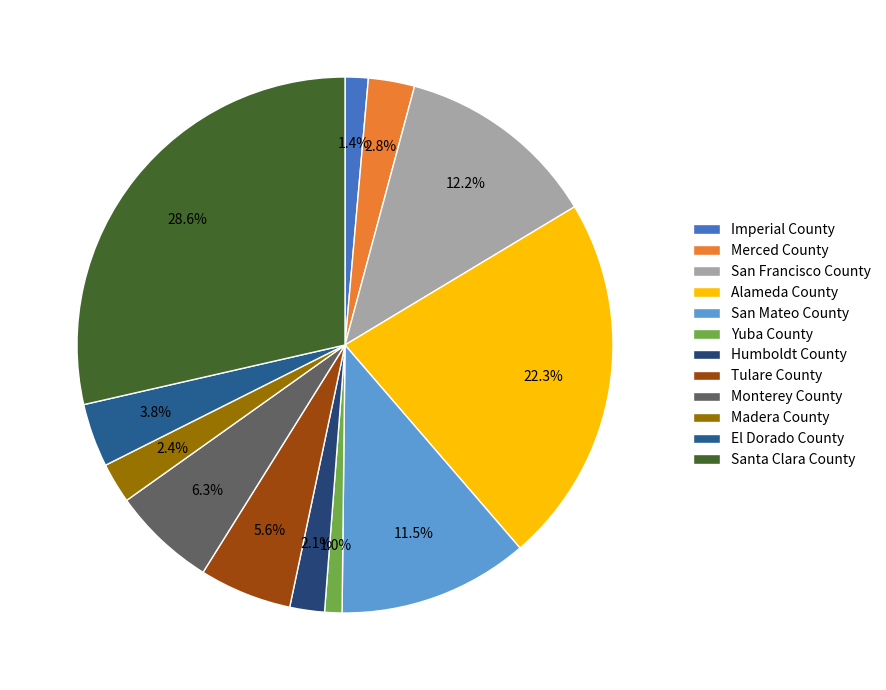

Is Monterey County the majority of the pie?

No